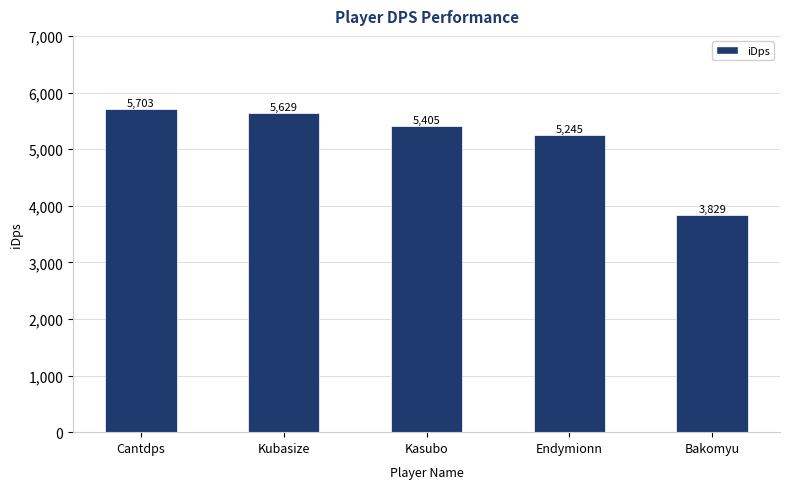

Approximately how many times larger is the value at Cantdps compared to Kubasize?

1.0